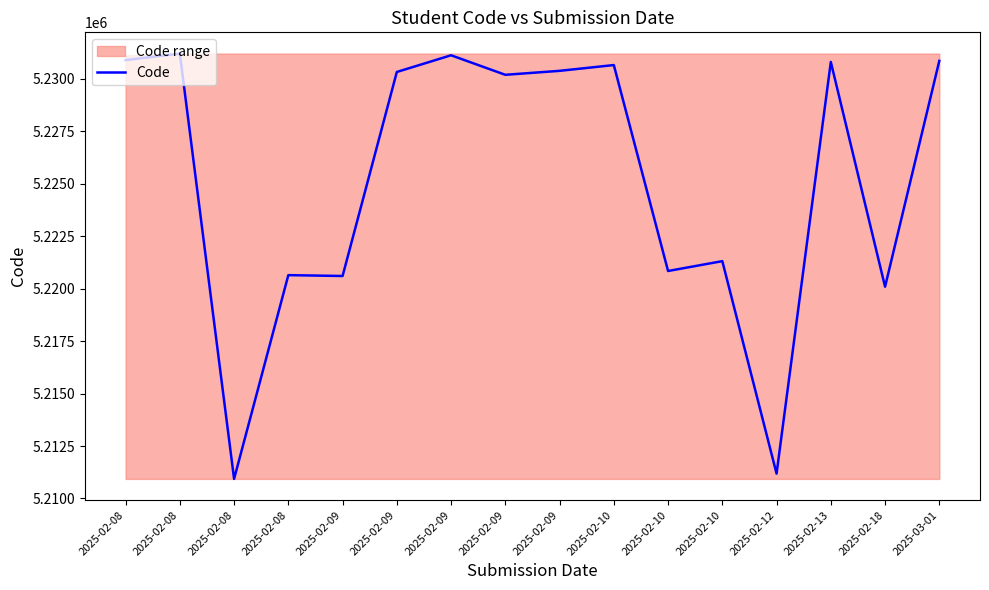

Where is the data nearest to the value 5221070?

2025-02-10